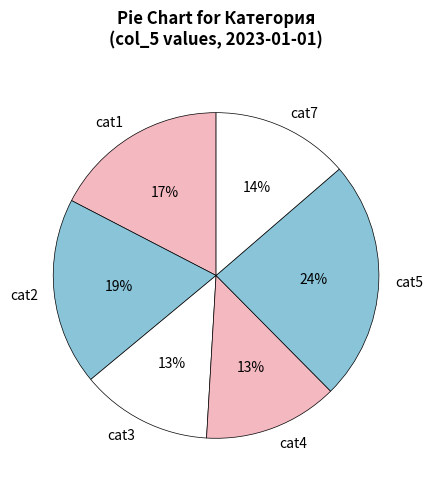

What is the largest slice in the pie chart?

cat5